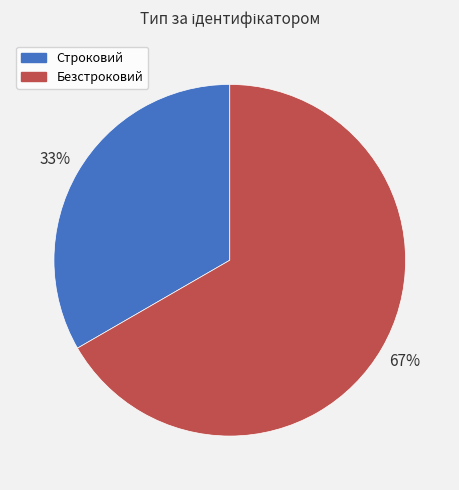

Count the number of slices in the pie.

2